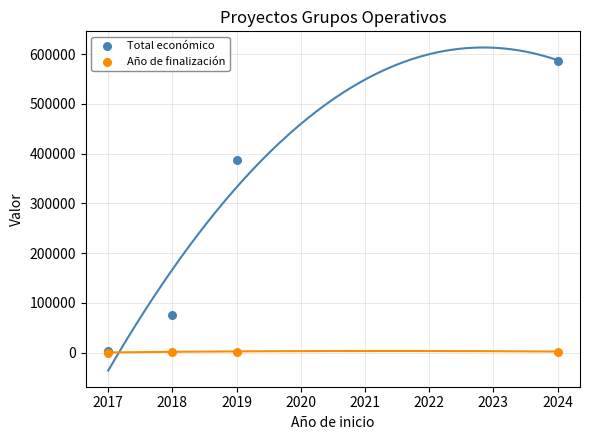

In the Total económico series, what Y value is closest to 294230?

387426